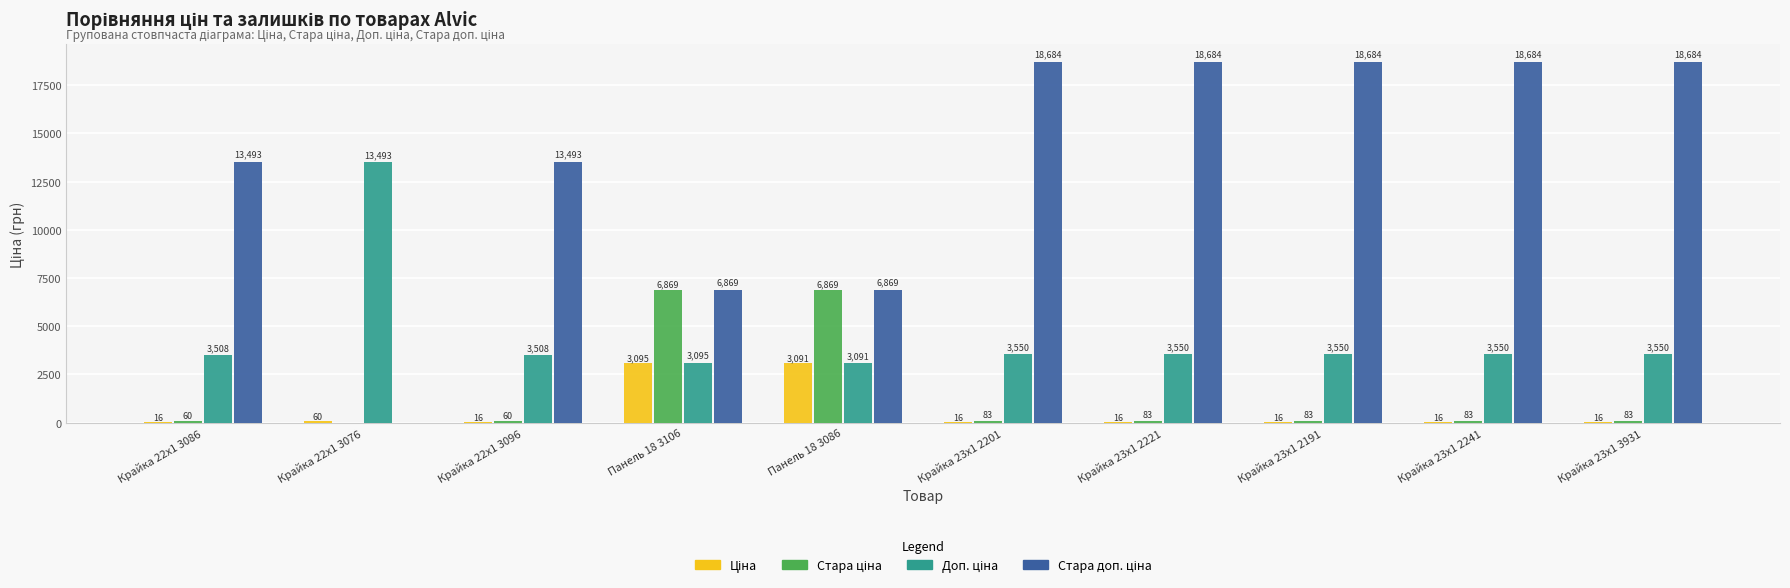

Rank the series at Крайка 23x1 2221 from highest to lowest value.

Стара доп. ціна, Доп. ціна, Стара ціна, Ціна